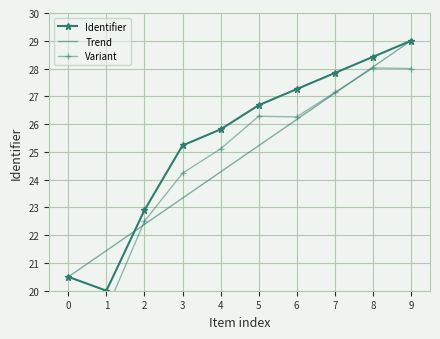

Reading right to left, list all the values displayed in this chart.

Identifier: 29.0	28.4	27.8	27.3	26.7	25.8	25.2	22.9	20.0	20.5
Trend: 29.0	28.1	27.1	26.2	25.2	24.3	23.3	22.4	21.4	20.5
Variant: 28.0	28.0	27.1	26.3	26.3	25.1	24.2	22.5	19.3	19.5